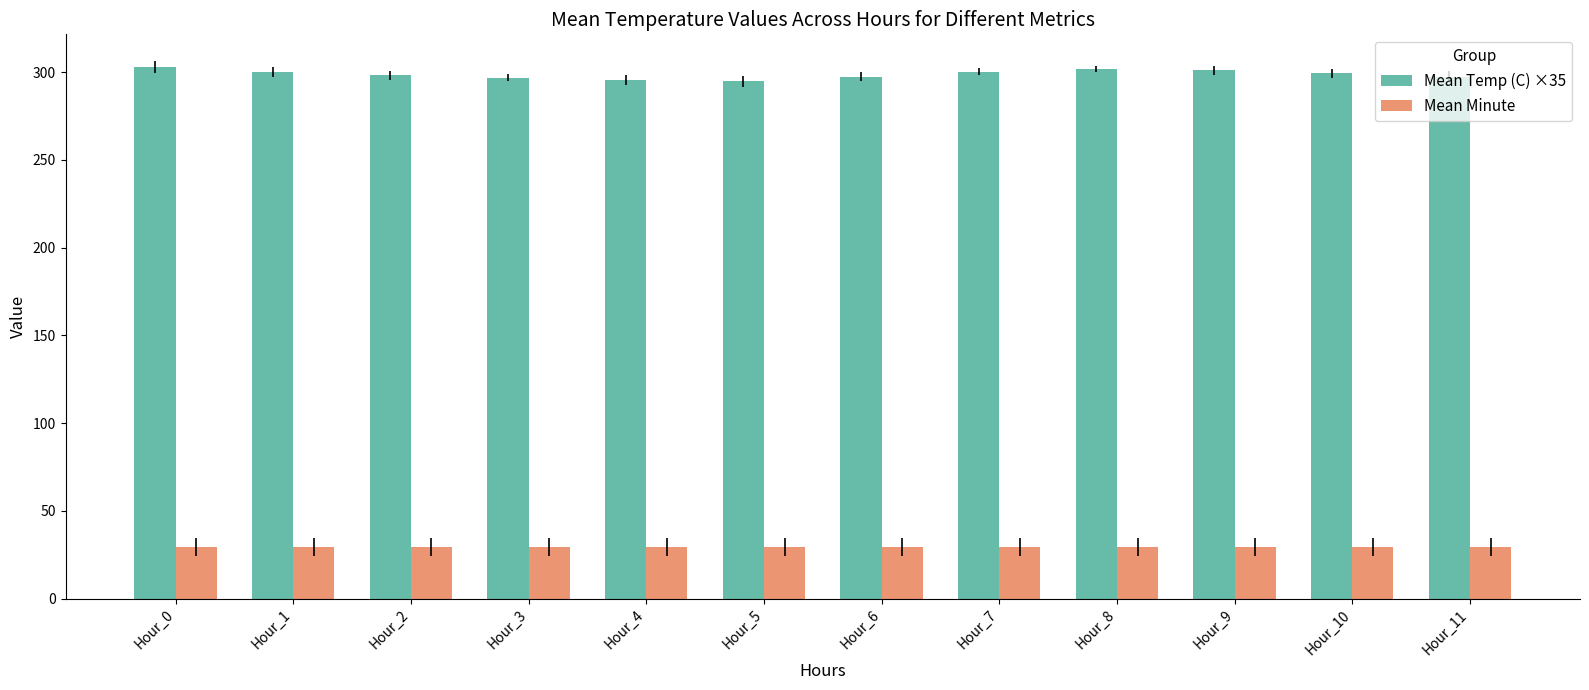

True or false: Mean Minute has a value of 8.8 at Hour_0.

False